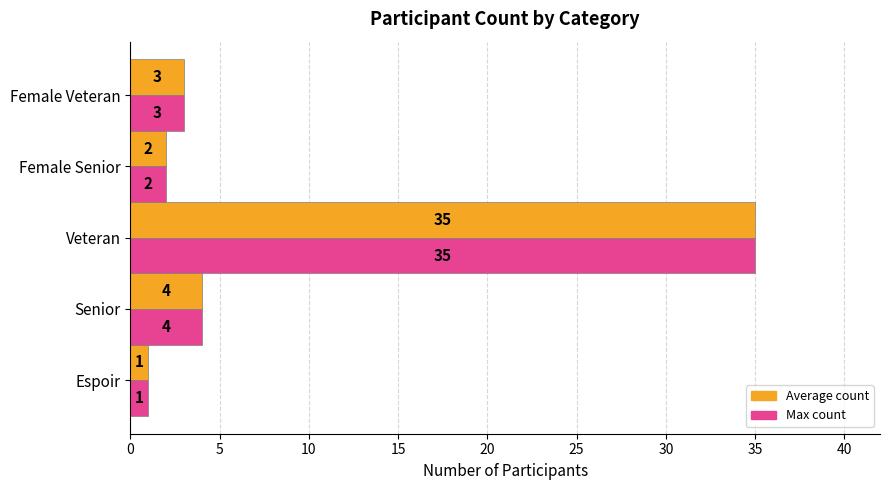

What is the total value across all series at Senior?

8